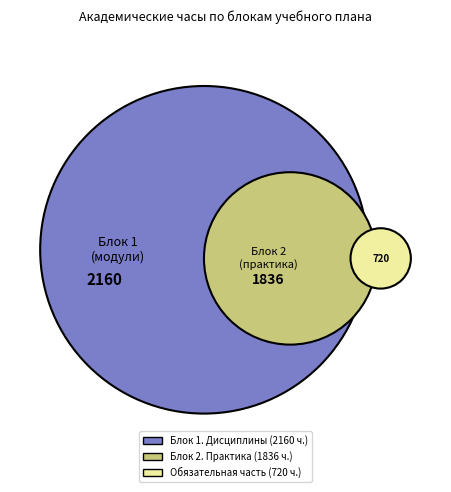

The Обязательная часть slice represents 8% of the pie. True or false?

False